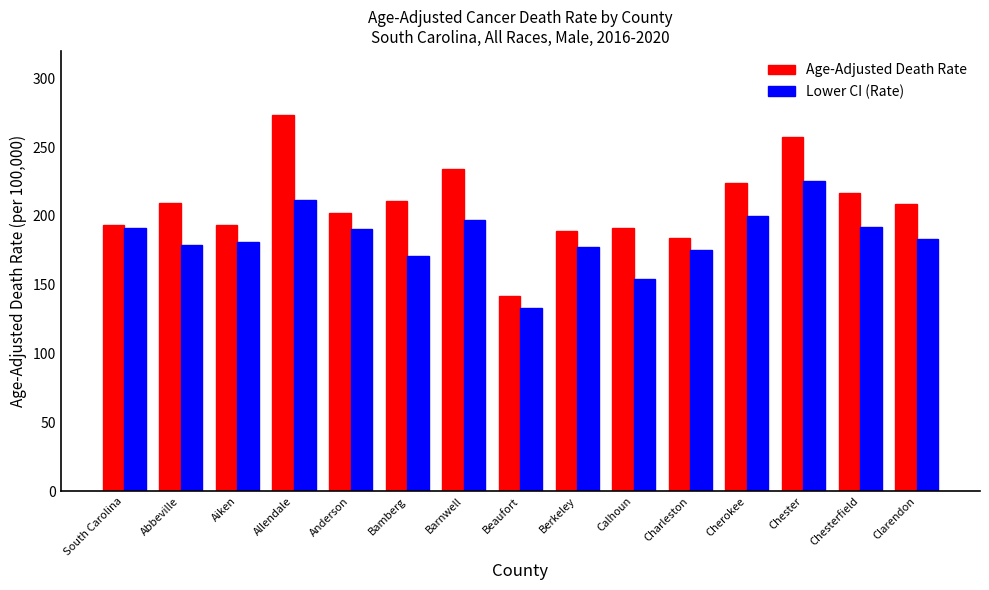

Rank the series by their maximum value, from highest to lowest.

Age-Adjusted Death Rate, Lower CI (Rate)